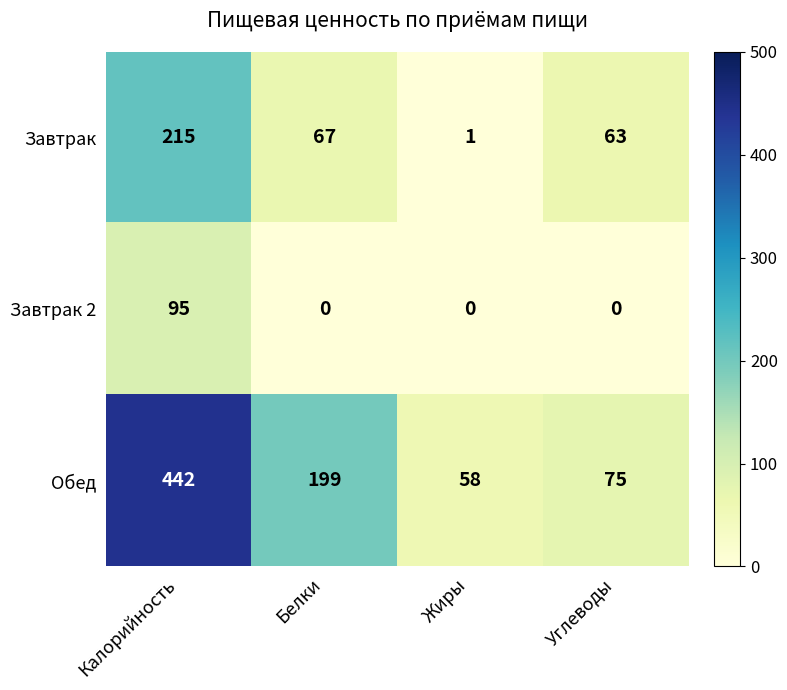

What is the spread (max minus min) of values at Жиры?

58